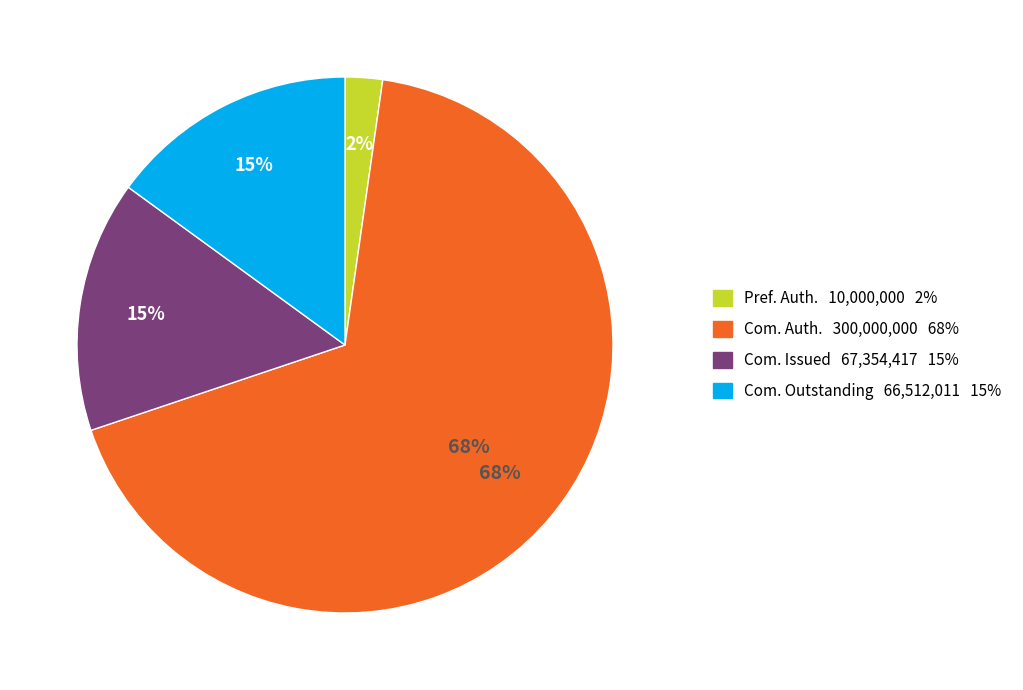

The Common stock, shares authorized slice represents 54% of the pie. True or false?

False